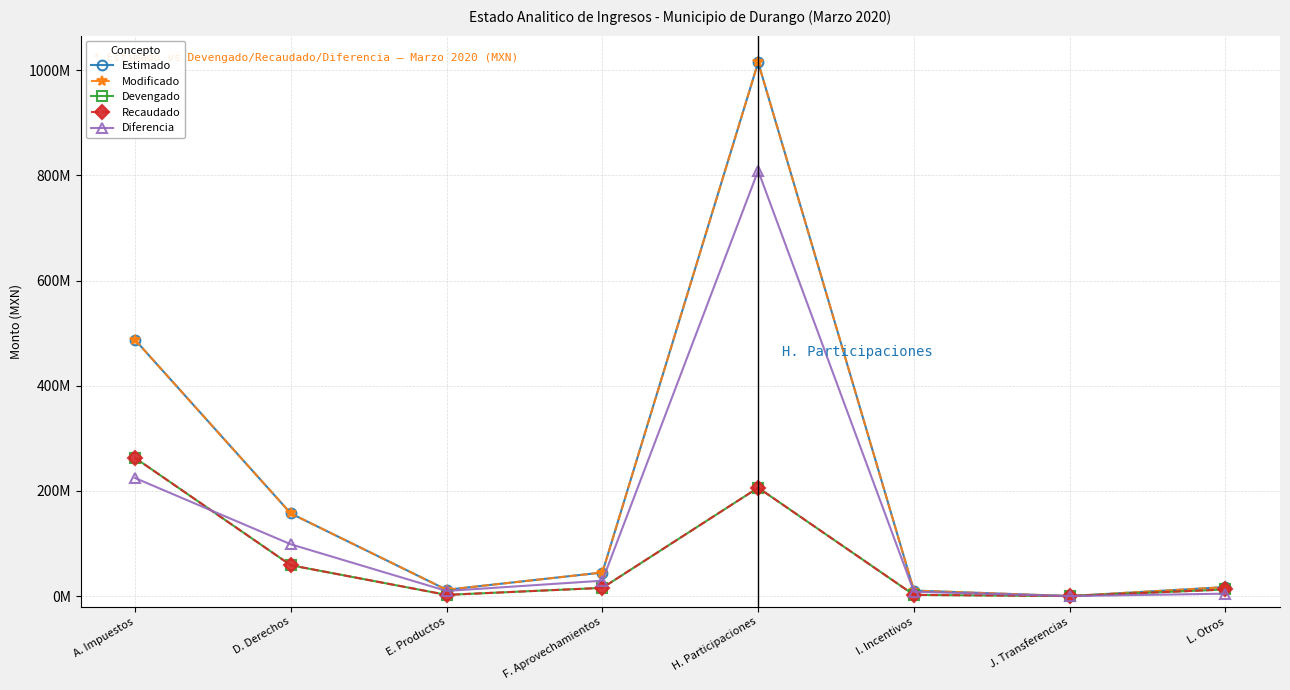

True or false: Estimado and Diferencia cross at least once.

False